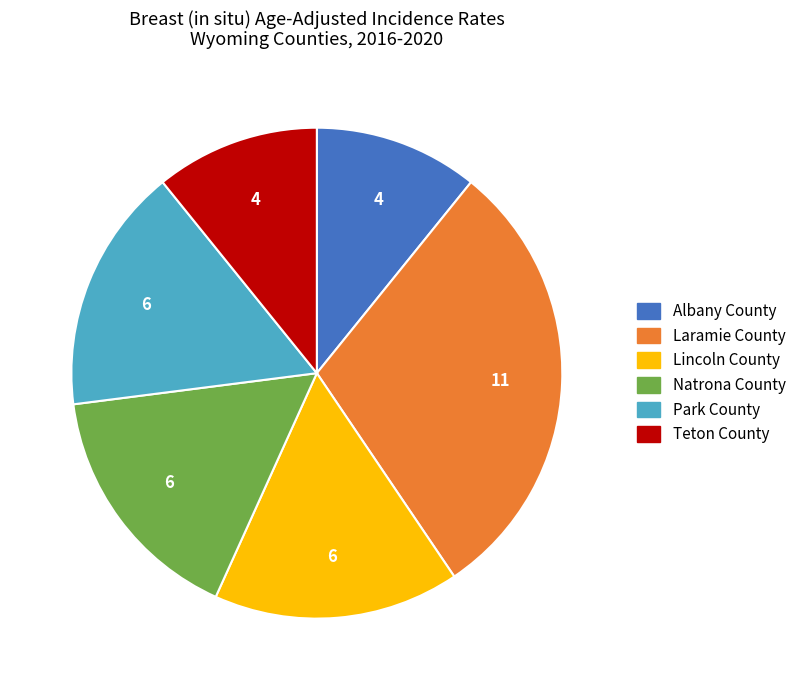

Approximately how many times larger is the value at Lincoln County compared to Natrona County?

1.0